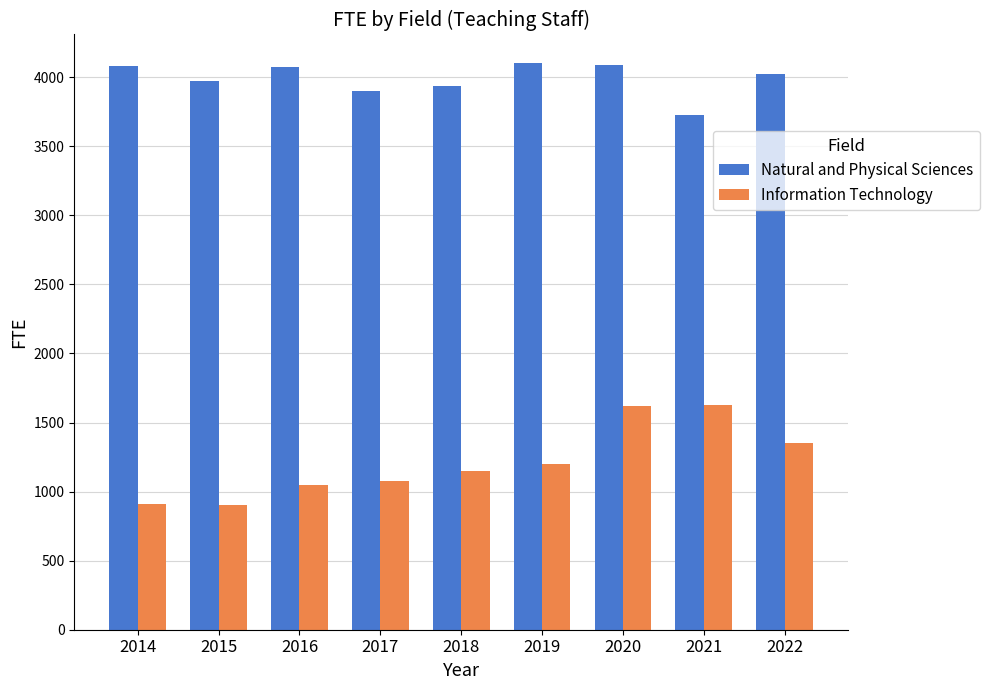

How many categories are shown in the chart?

9